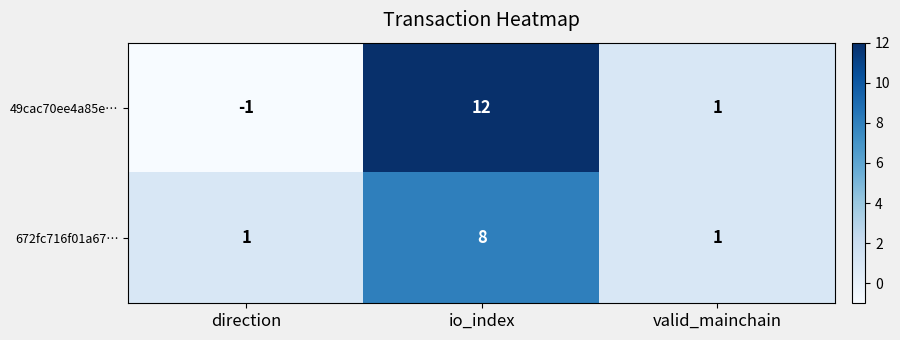

At how many categories does at least one series exceed 0?

3